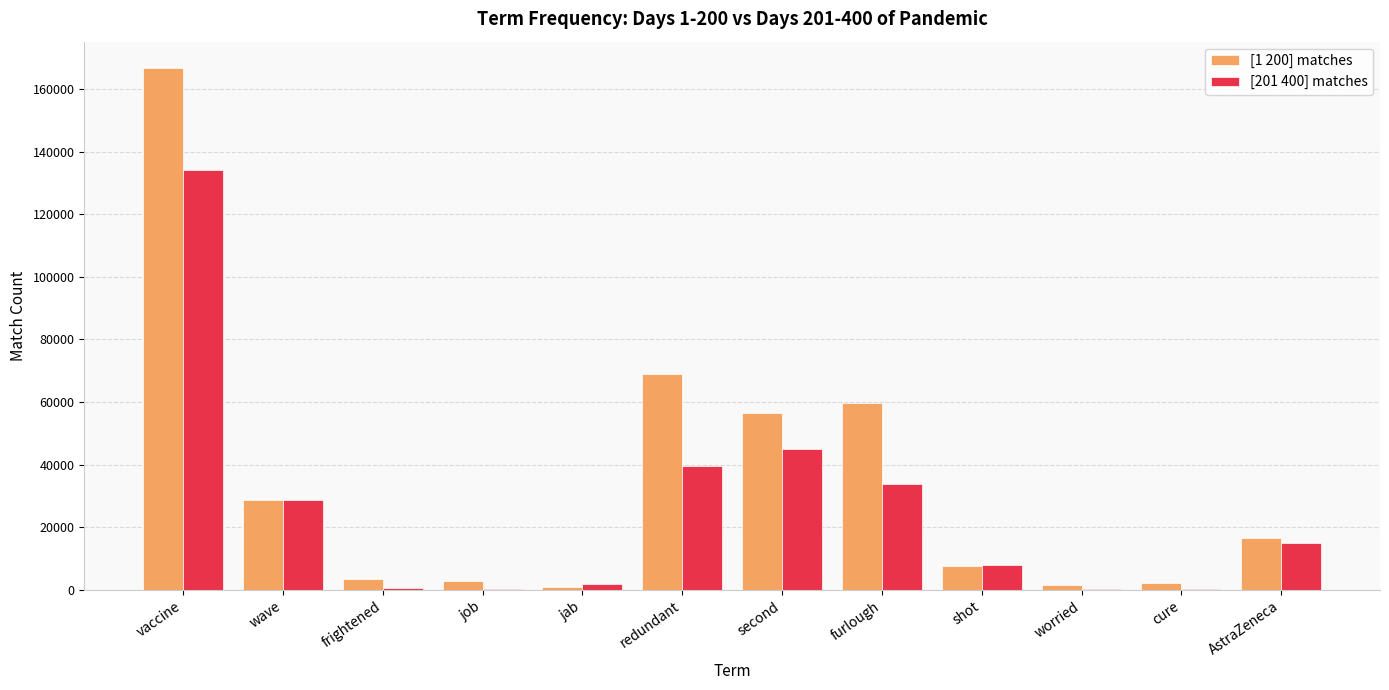

What is the greatest value displayed?

166816